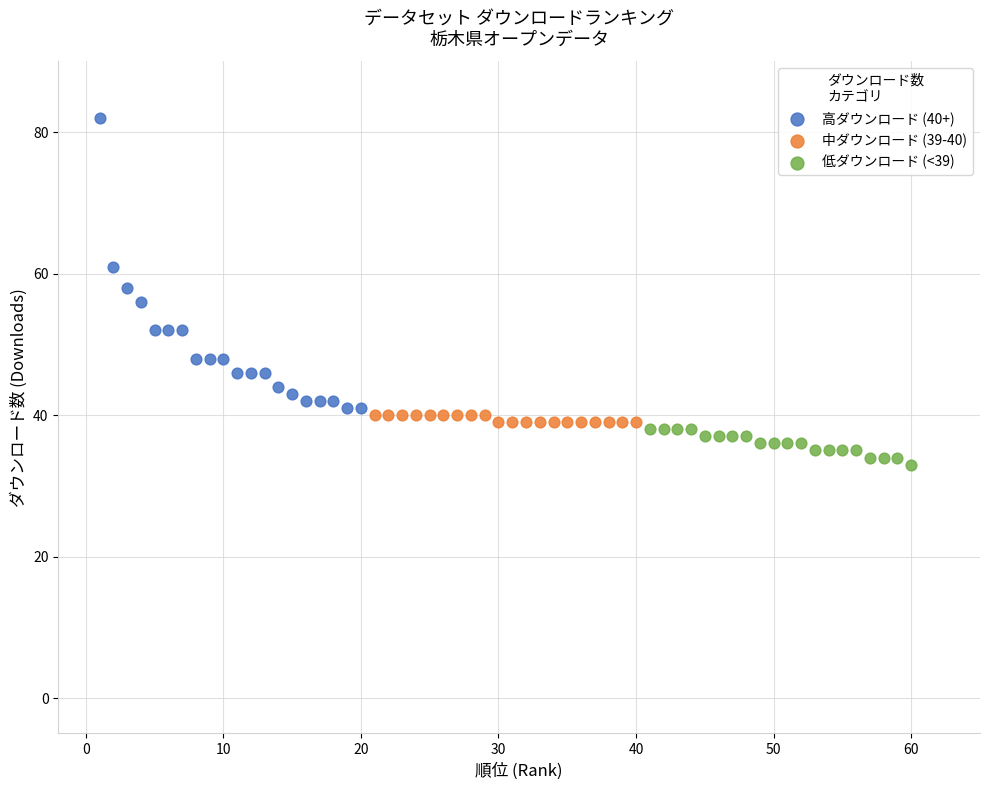

Which series has the largest Y range (max minus min)?

高ダウンロード (40+)